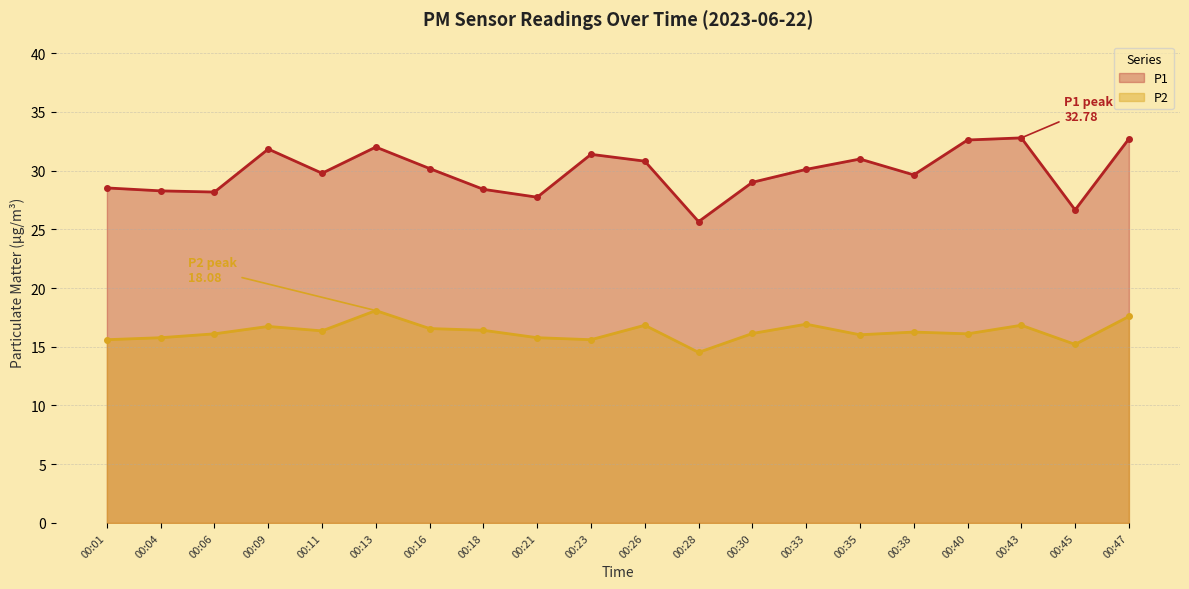

Between 00:09 and 00:16, which series saw the biggest shift?

P1